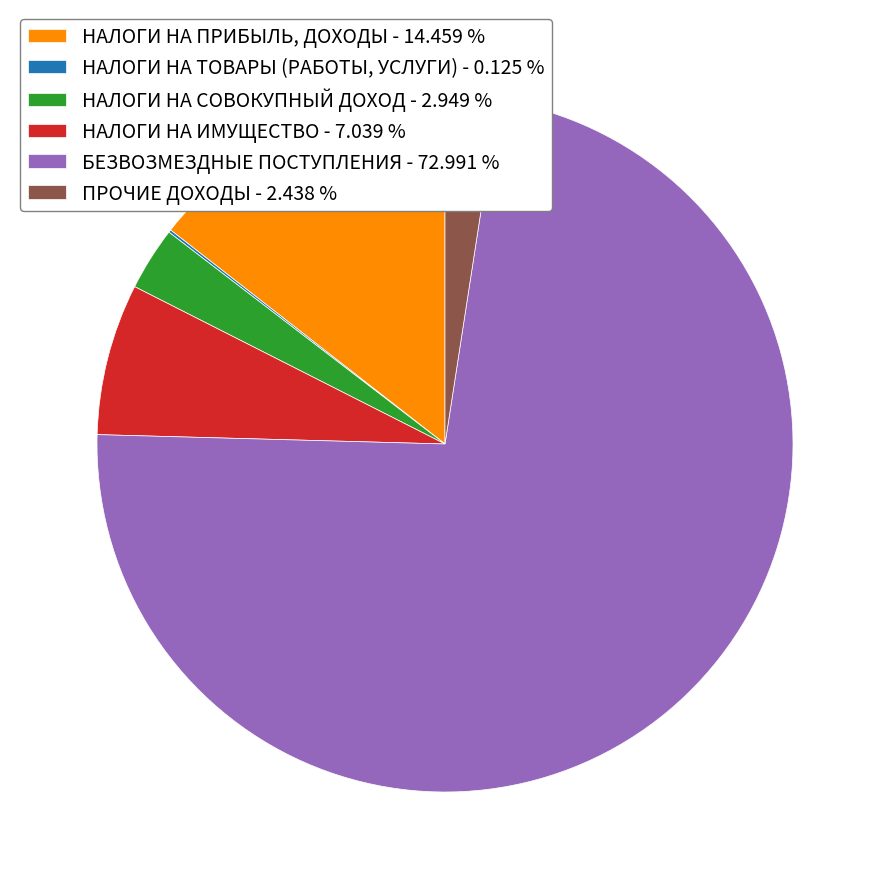

Approximately how many times larger is the value at НАЛОГИ НА ПРИБЫЛЬ, ДОХОДЫ compared to ПРОЧИЕ ДОХОДЫ?

5.9